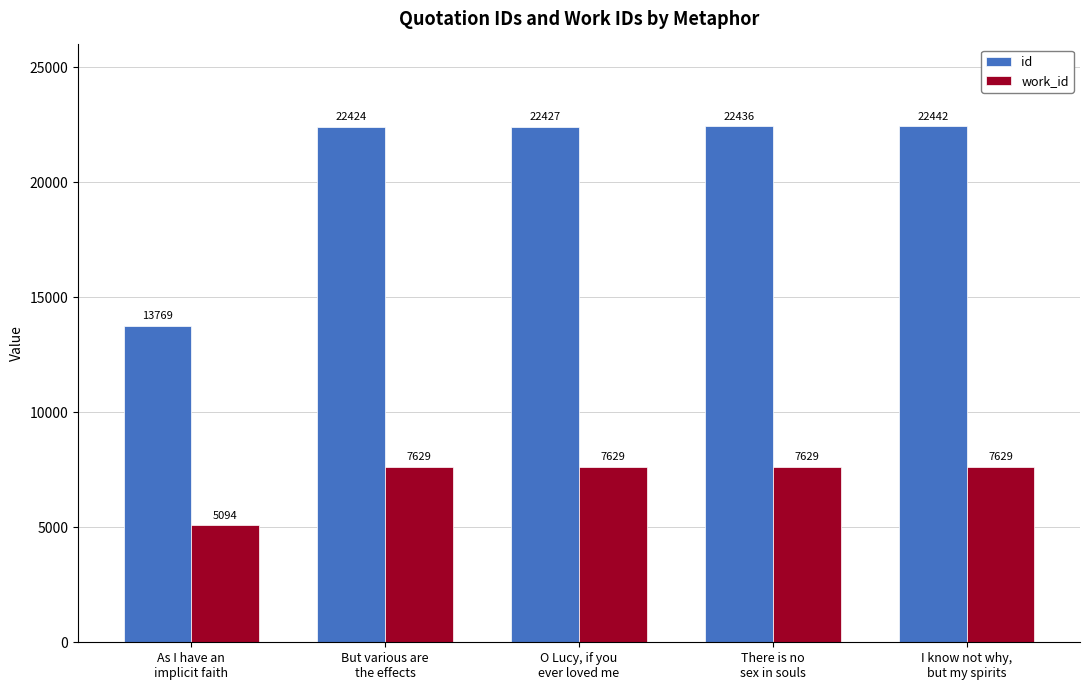

The id series shows 13769 at As I have an
implicit faith. True or false?

True